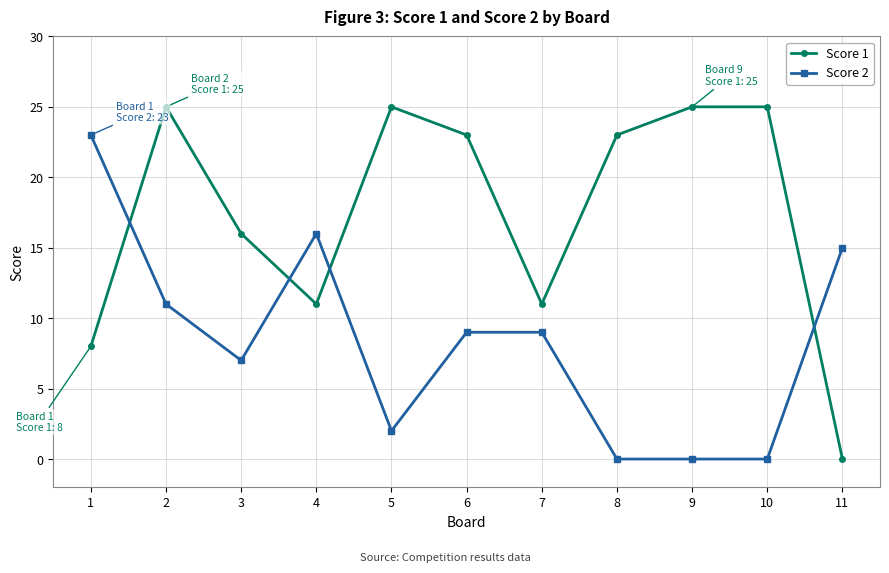

Reading right to left, list all the values displayed in this chart.

Score 1: 0	25	25	23	11	23	25	11	16	25	8
Score 2: 15	0	0	0	9	9	2	16	7	11	23